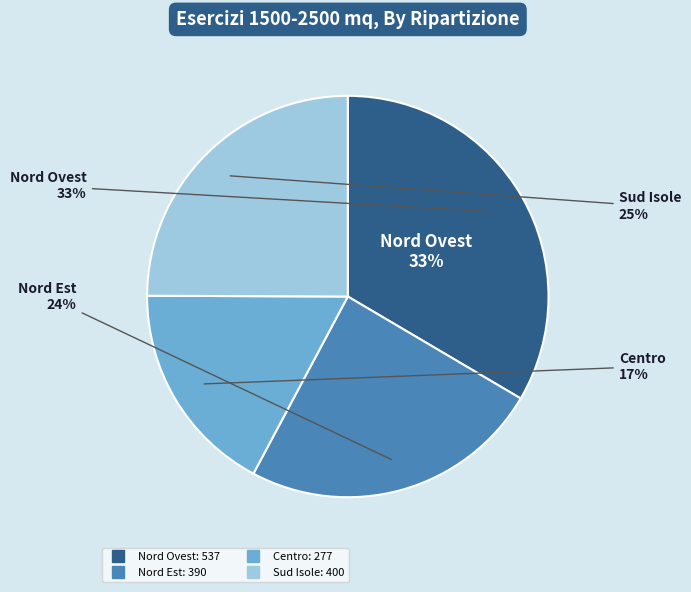

Between Centro and Nord Ovest, which is larger?

Nord Ovest